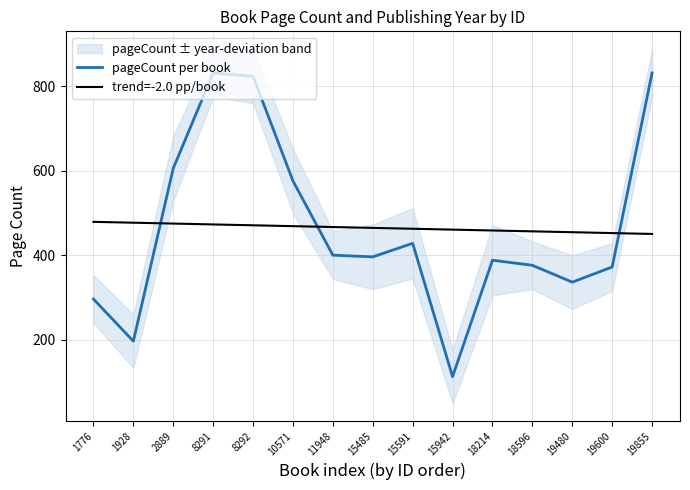

The value of pageCount per book at 11948 is 400.0. True or false?

True